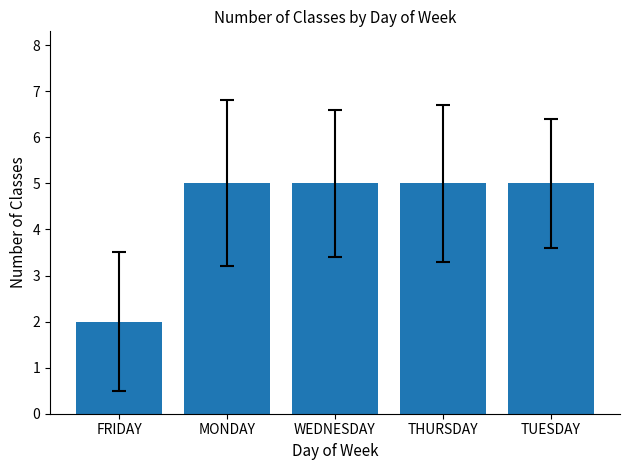

What is the average value?

4